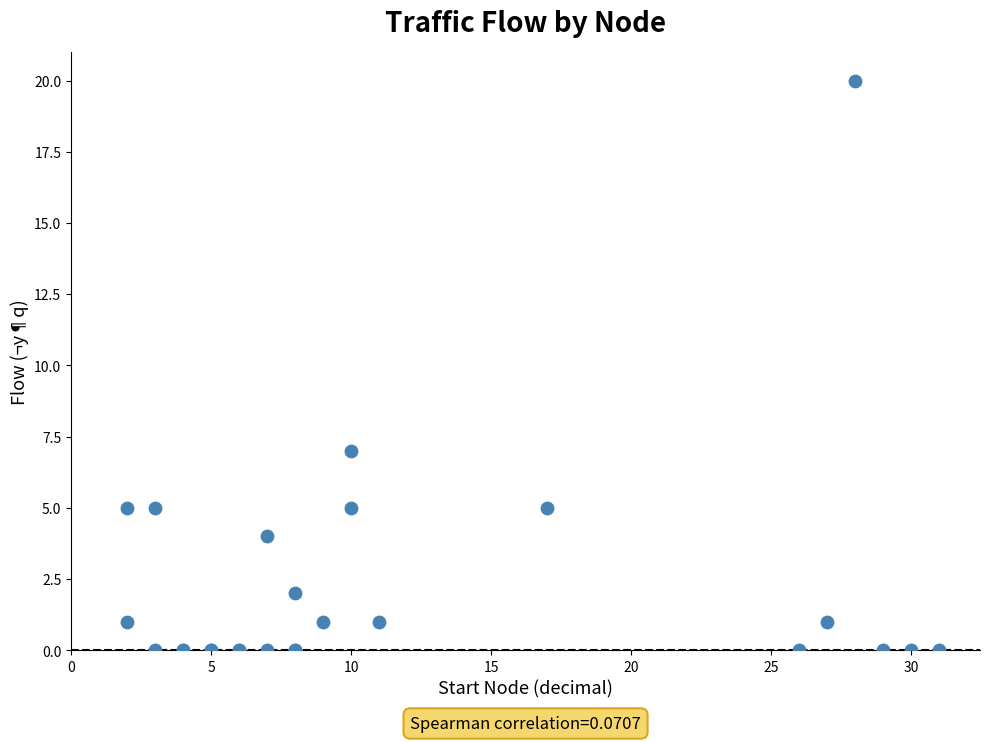

What Y value in the scatter plot is closest to 10?

7